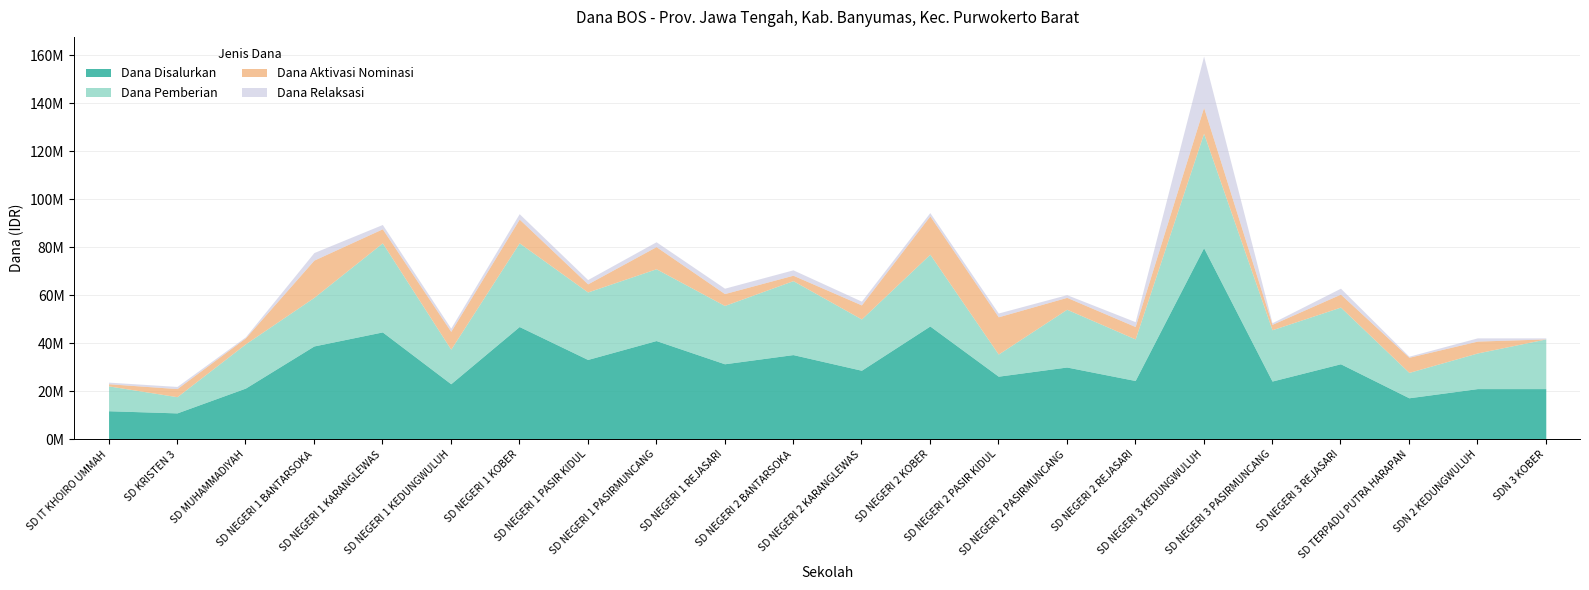

True or false: Dana Aktivasi Nominasi has more than 0 points higher than both neighbors.

True